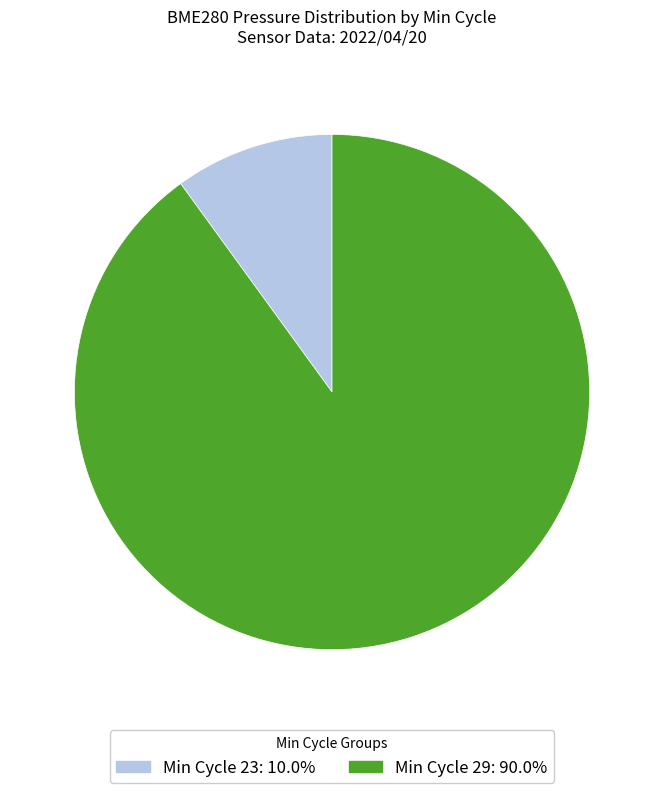

What is the ratio of the value at Min Cycle 29: 90.0% to the value at Min Cycle 23: 10.0%?

9.0